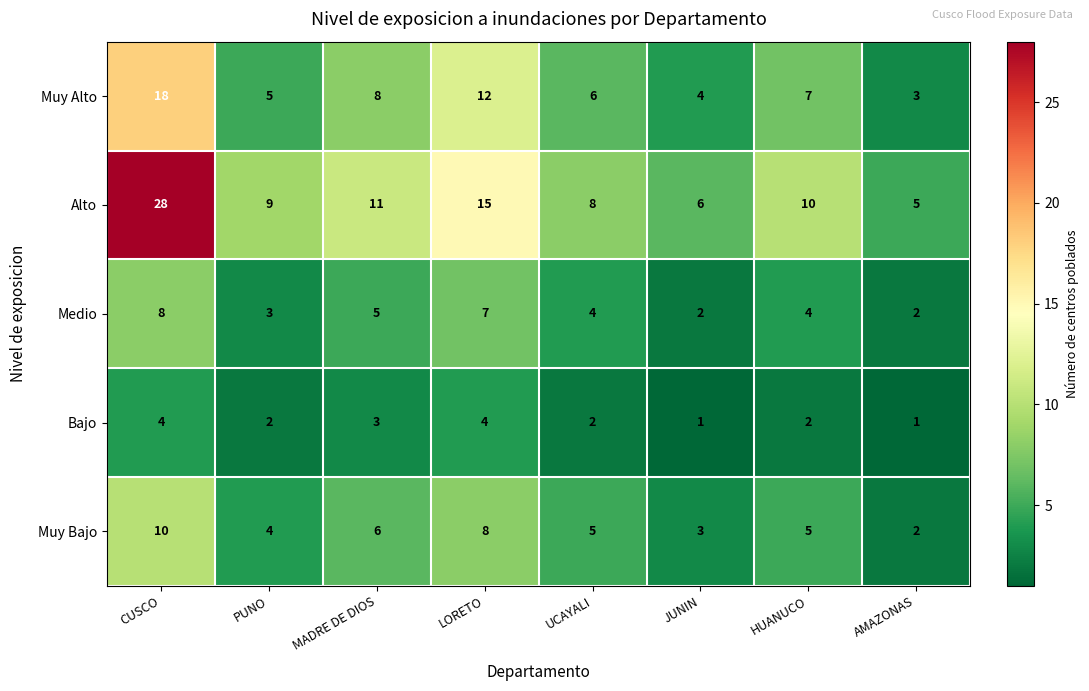

The Medio series shows 7 at LORETO. True or false?

True